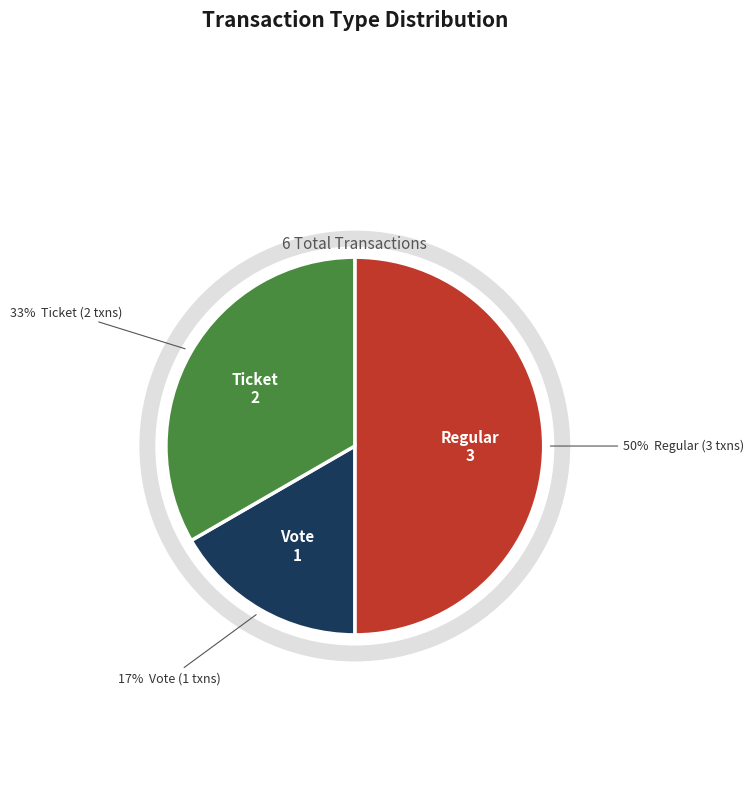

The Vote slice represents 17% of the pie. True or false?

True